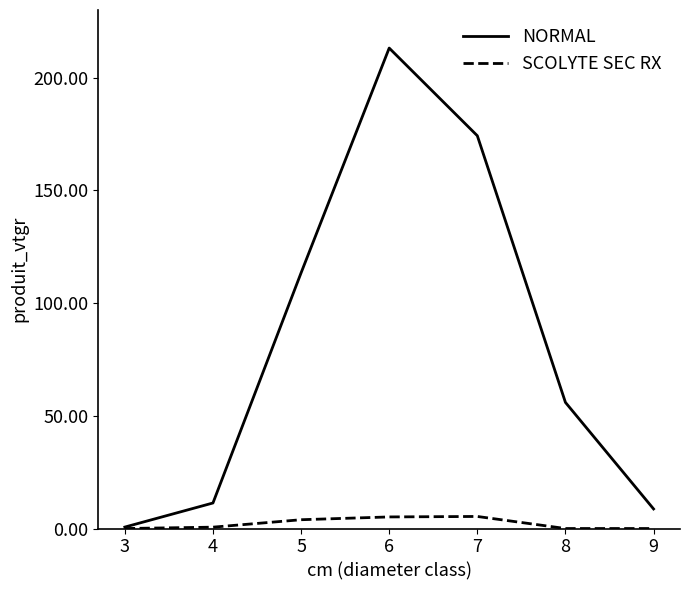

How many lines are shown in the chart?

2